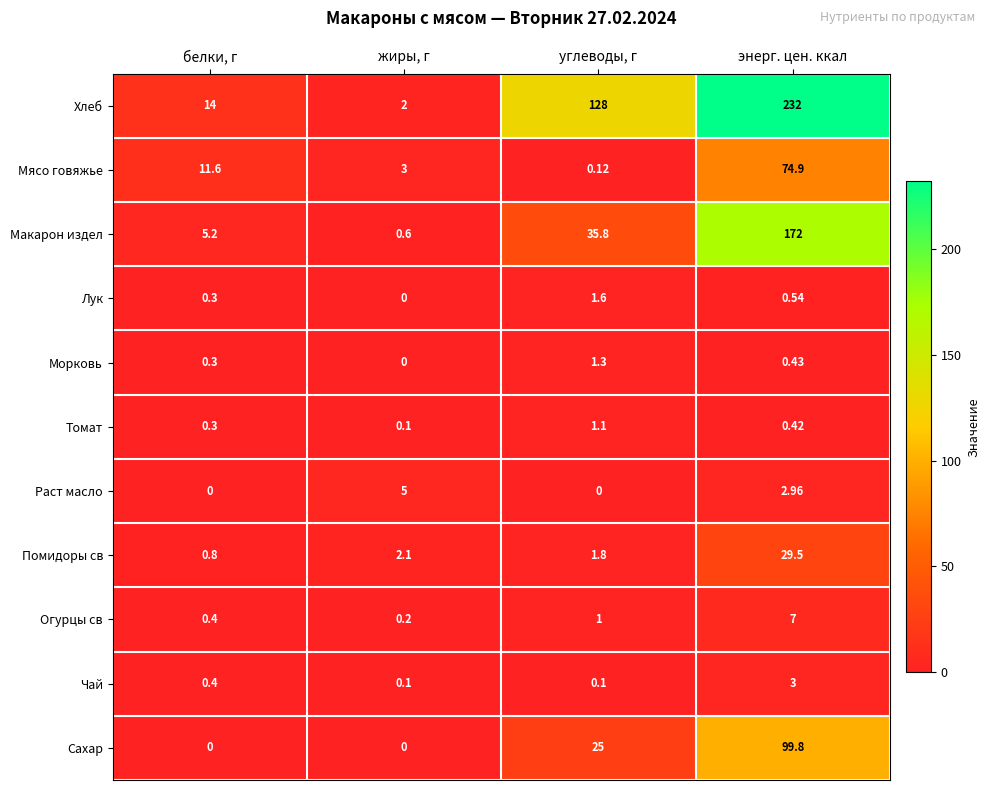

Which series has the widest spread of values?

Хлеб